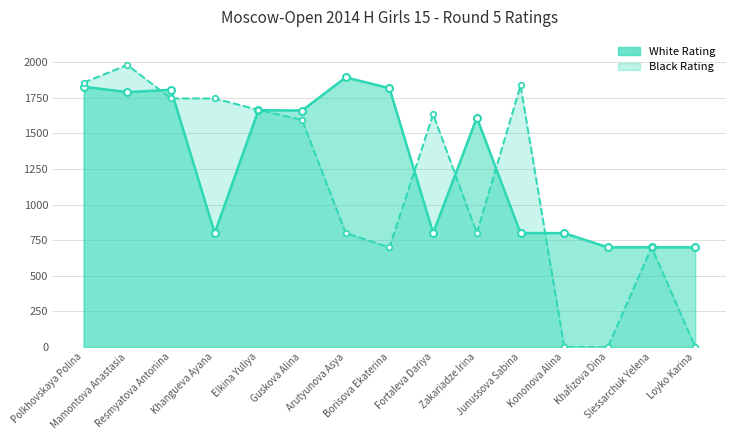

At which category does Black Rating reach its first local peak?

Mamontova Anastasia